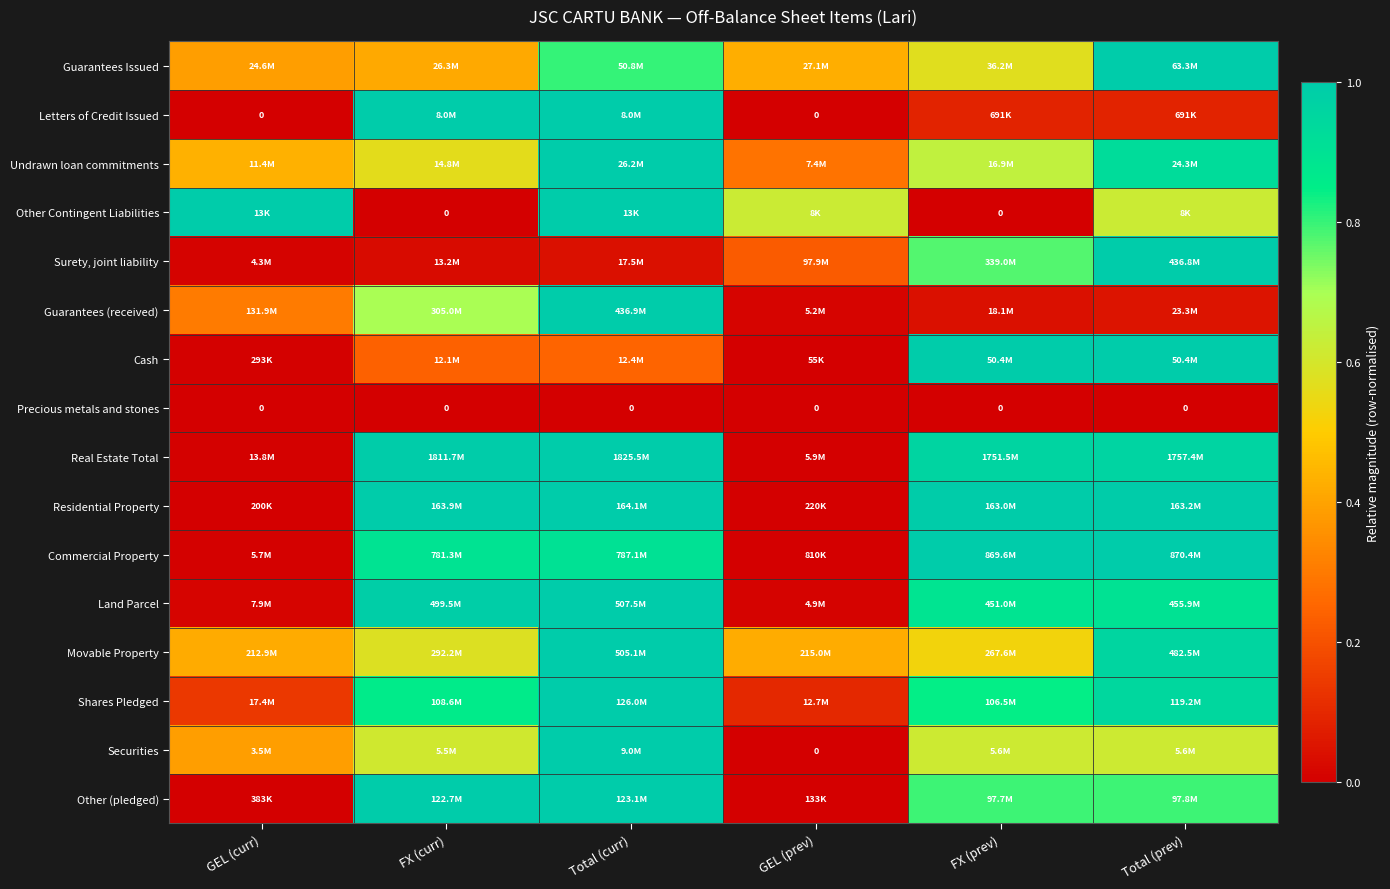

The Surety, joint liability series shows 0.0 at FX (curr). True or false?

True